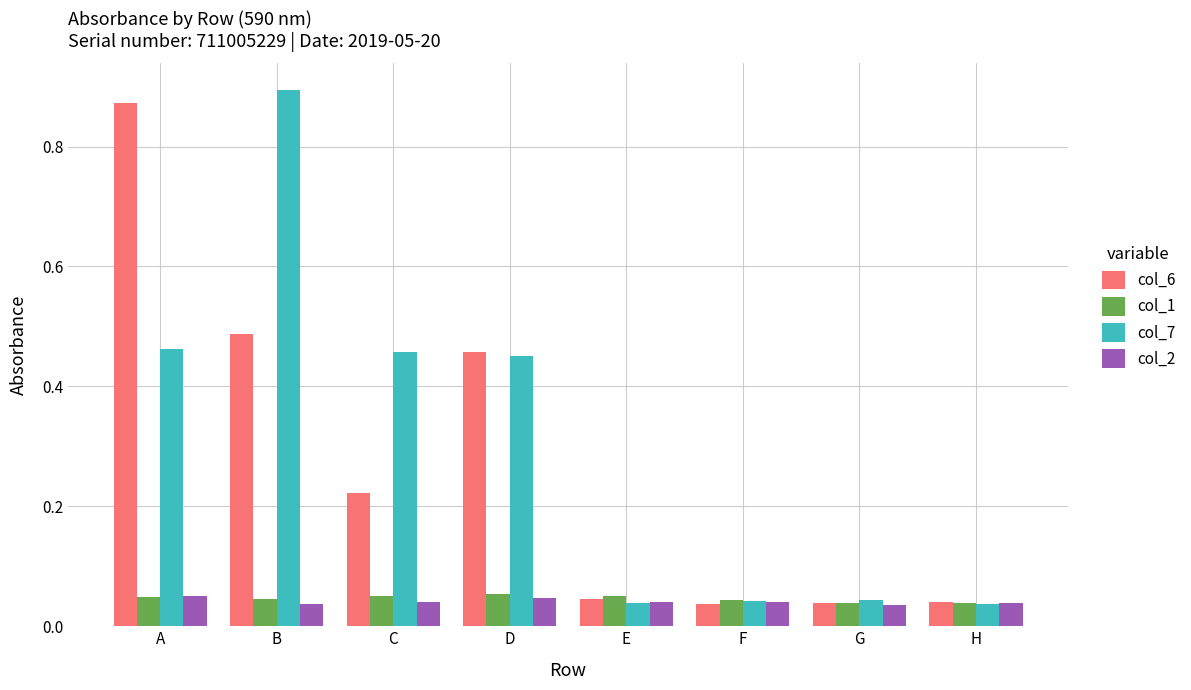

Which series has the widest spread of values?

col_7